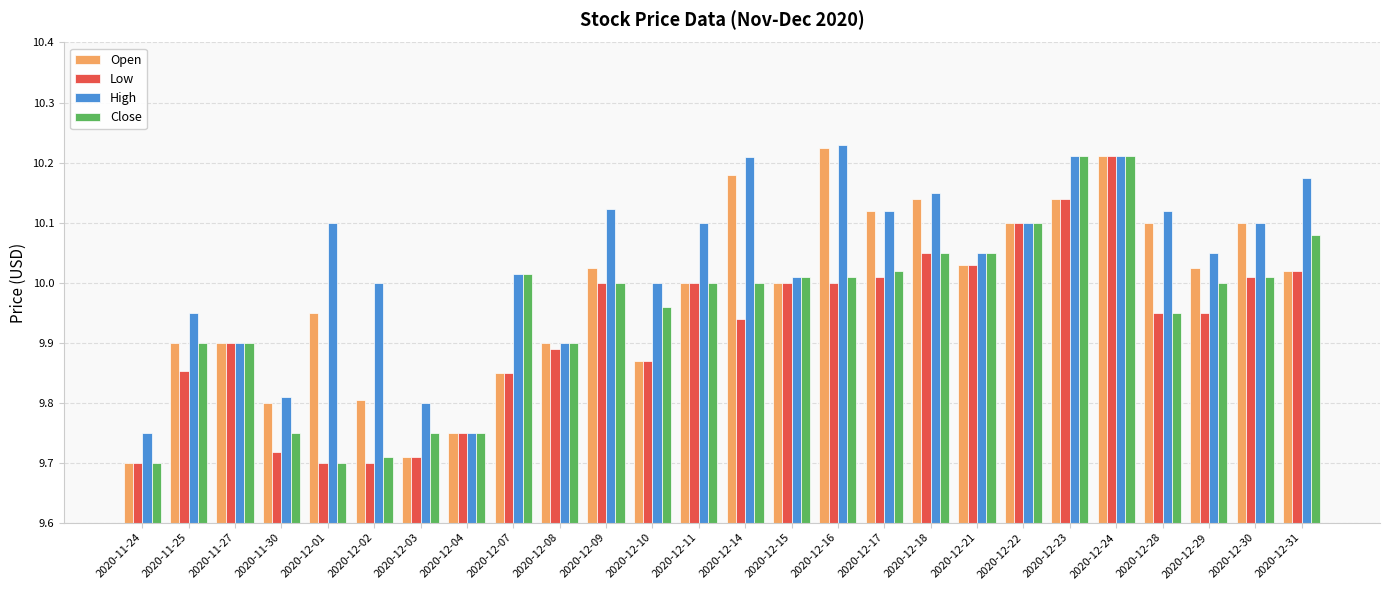

What is the sum of the Low values at 2020-12-07 and 2020-12-18?

19.9